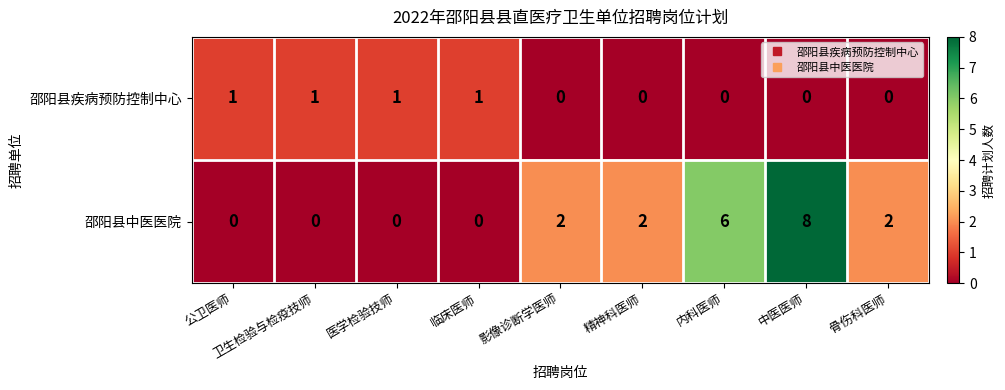

Which series has the largest total across all categories?

邵阳县中医医院